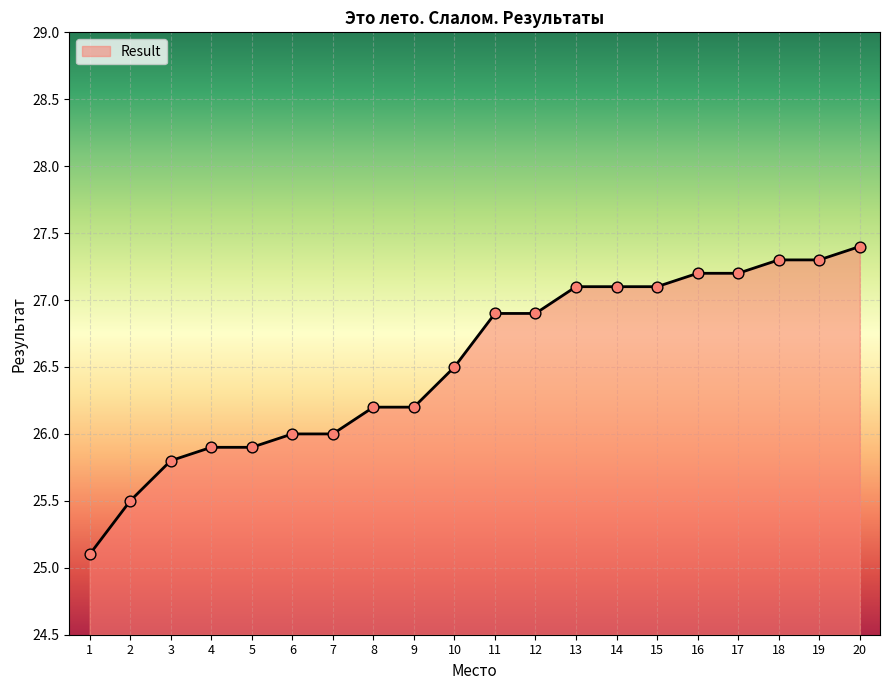

What is the change in value from 2 to 18?

+1.8